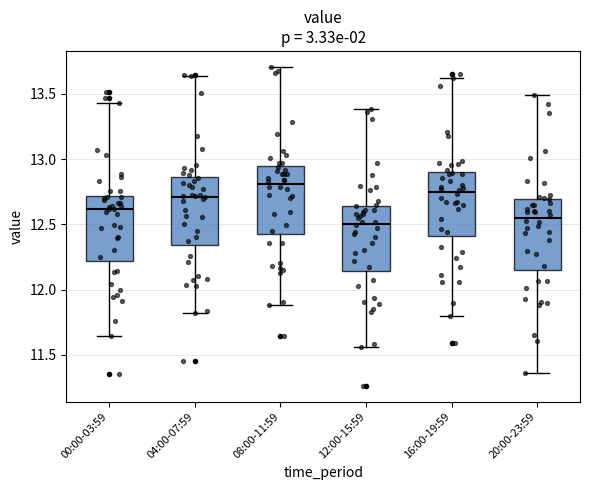

Reading left to right, read every box against the y-axis: the position of its median line, the range the box covers, and the ends of its whiskers. The values are not printed on the chart, so give them approximately, as read against the axis.

00:00-03:59: median 12.60, box 12.20 to 12.70, whiskers 11.65 to 13.45
04:00-07:59: median 12.70, box 12.35 to 12.85, whiskers 11.80 to 13.65
08:00-11:59: median 12.80, box 12.45 to 12.95, whiskers 11.90 to 13.70
12:00-15:59: median 12.50, box 12.15 to 12.65, whiskers 11.55 to 13.40
16:00-19:59: median 12.75, box 12.40 to 12.90, whiskers 11.80 to 13.60
20:00-23:59: median 12.55, box 12.15 to 12.70, whiskers 11.35 to 13.50